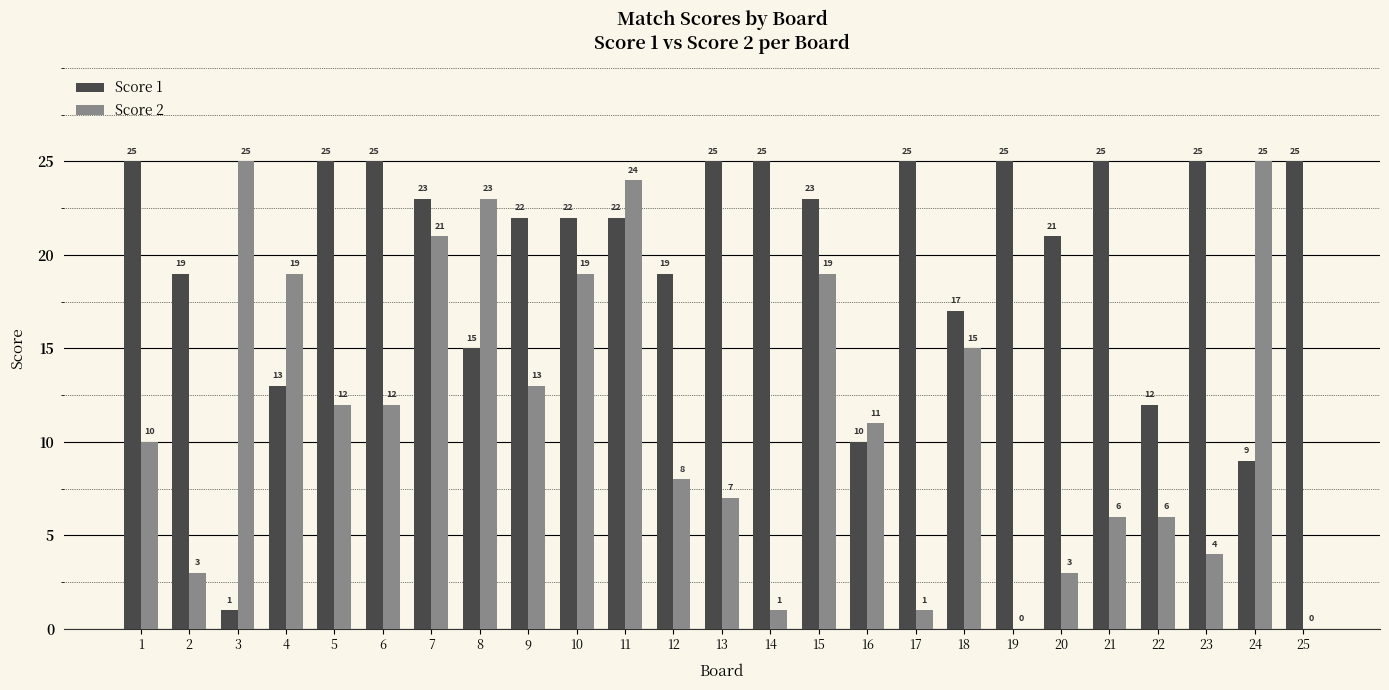

Between 11 and 15, which series saw the biggest shift?

Score 2